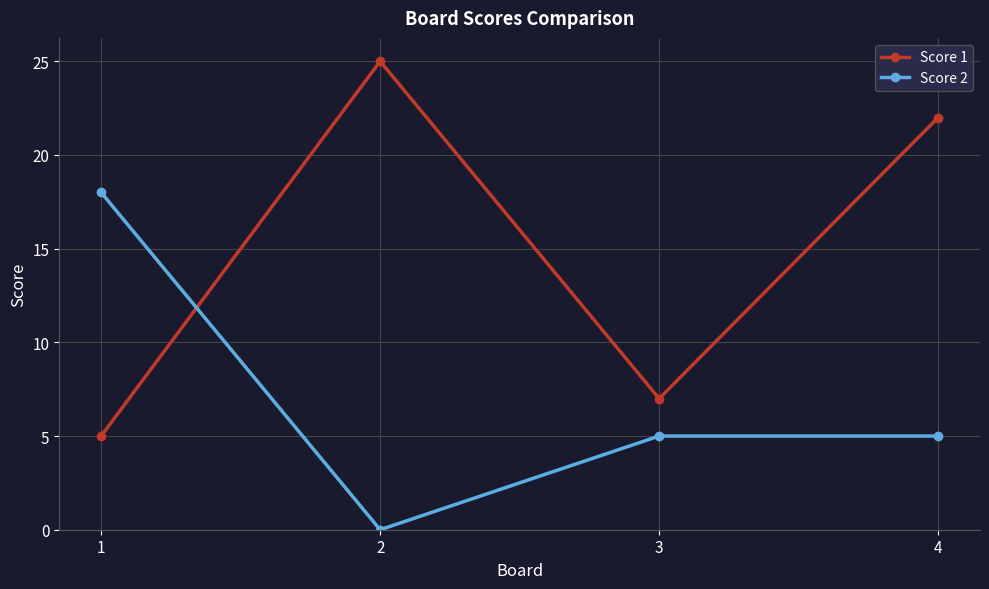

Where is Score 1 nearest to the value 15?

4